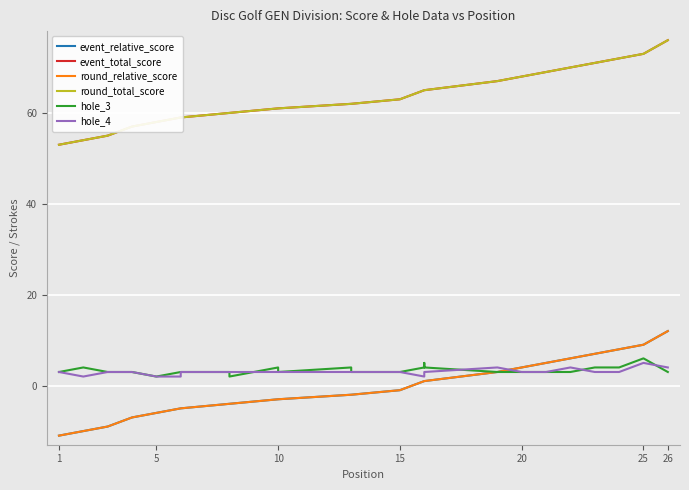

What is the difference between the maximum and minimum values in the event_relative_score series?

23